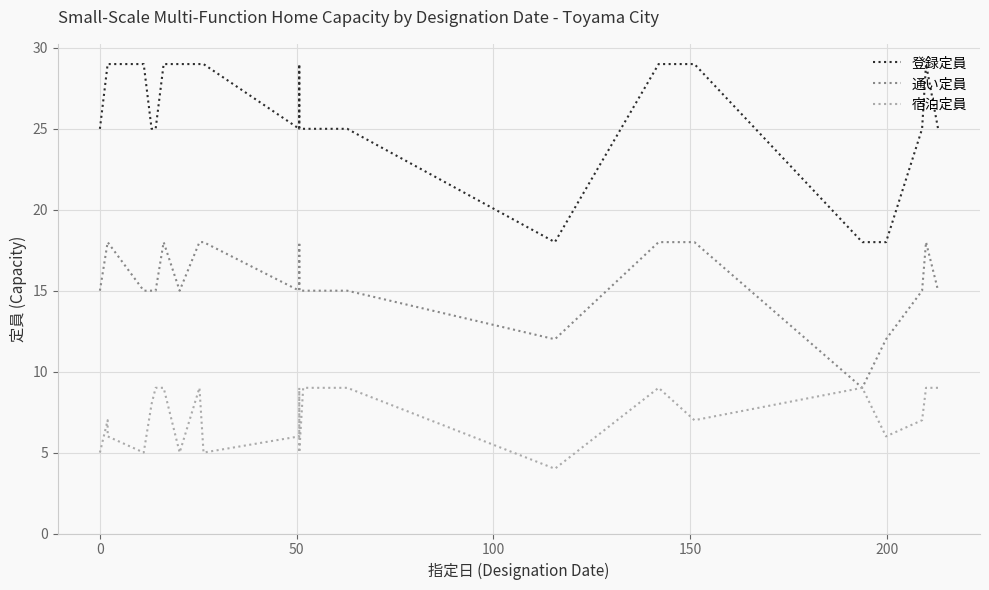

What is the lowest value of the 登録定員 series?

18